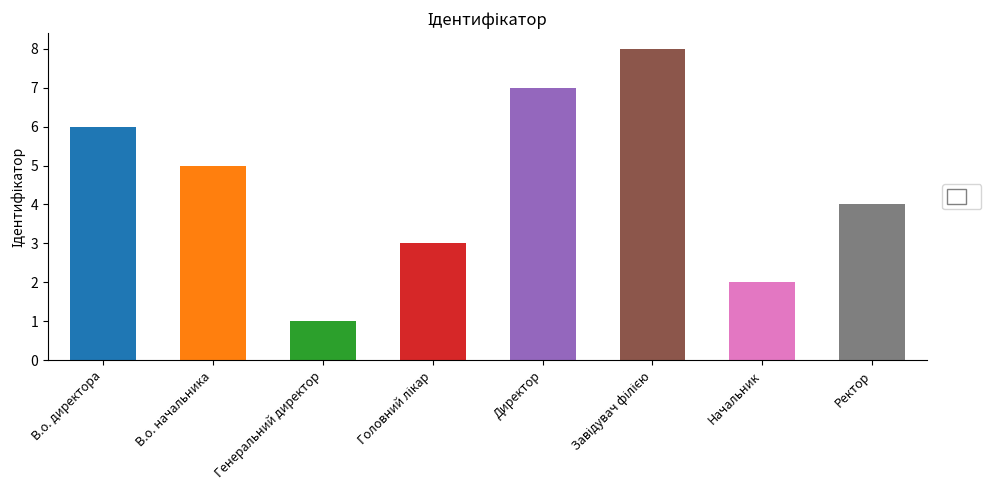

What is the change in value from Генеральний директор to Начальник?

+1